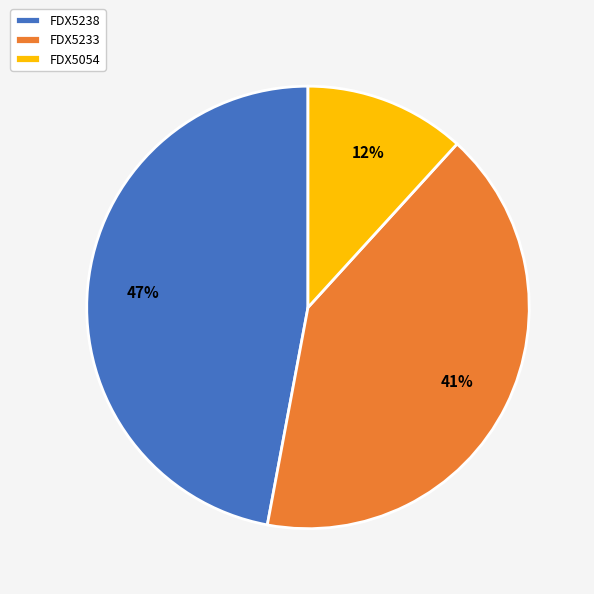

Which category has the smallest portion of the pie?

FDX5054